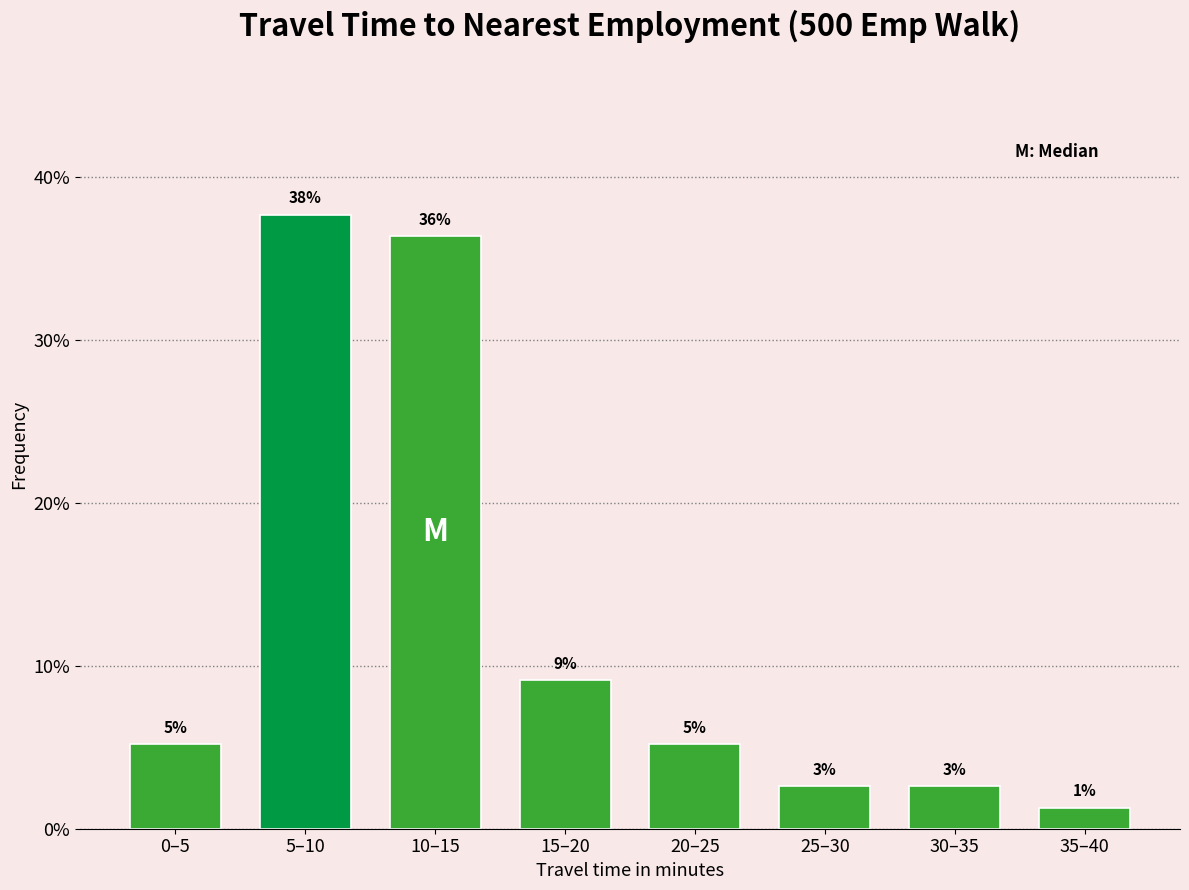

Does the chart contain any negative values?

No